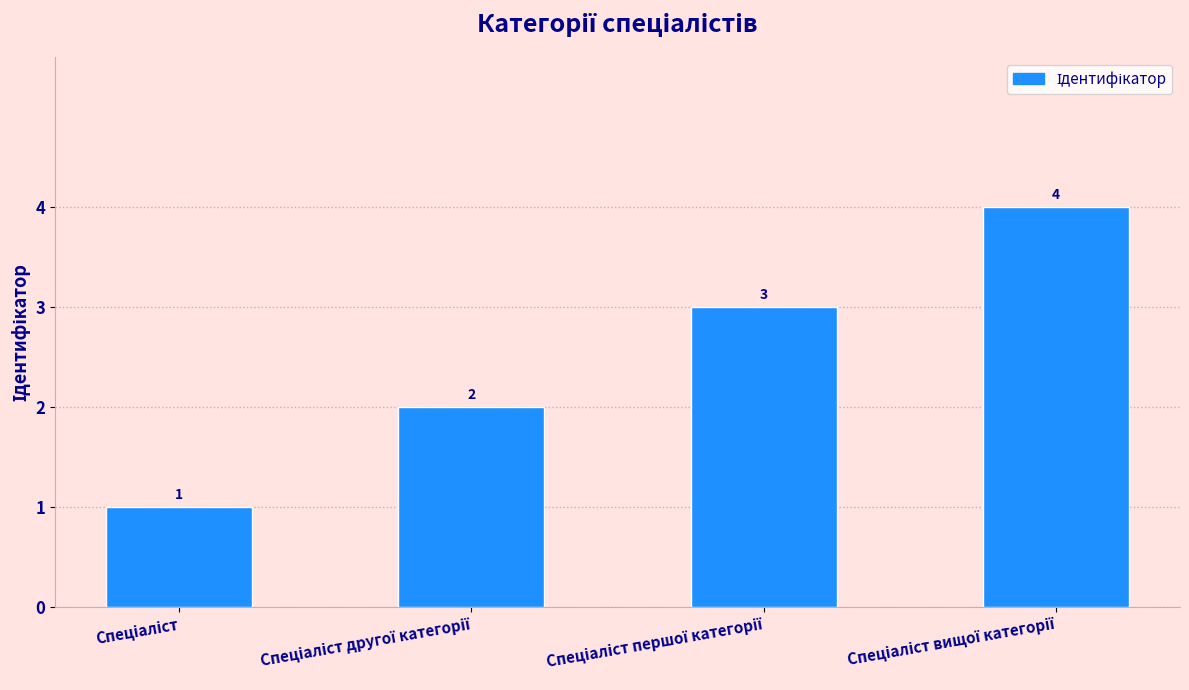

What is the difference between the second highest and minimum values?

2